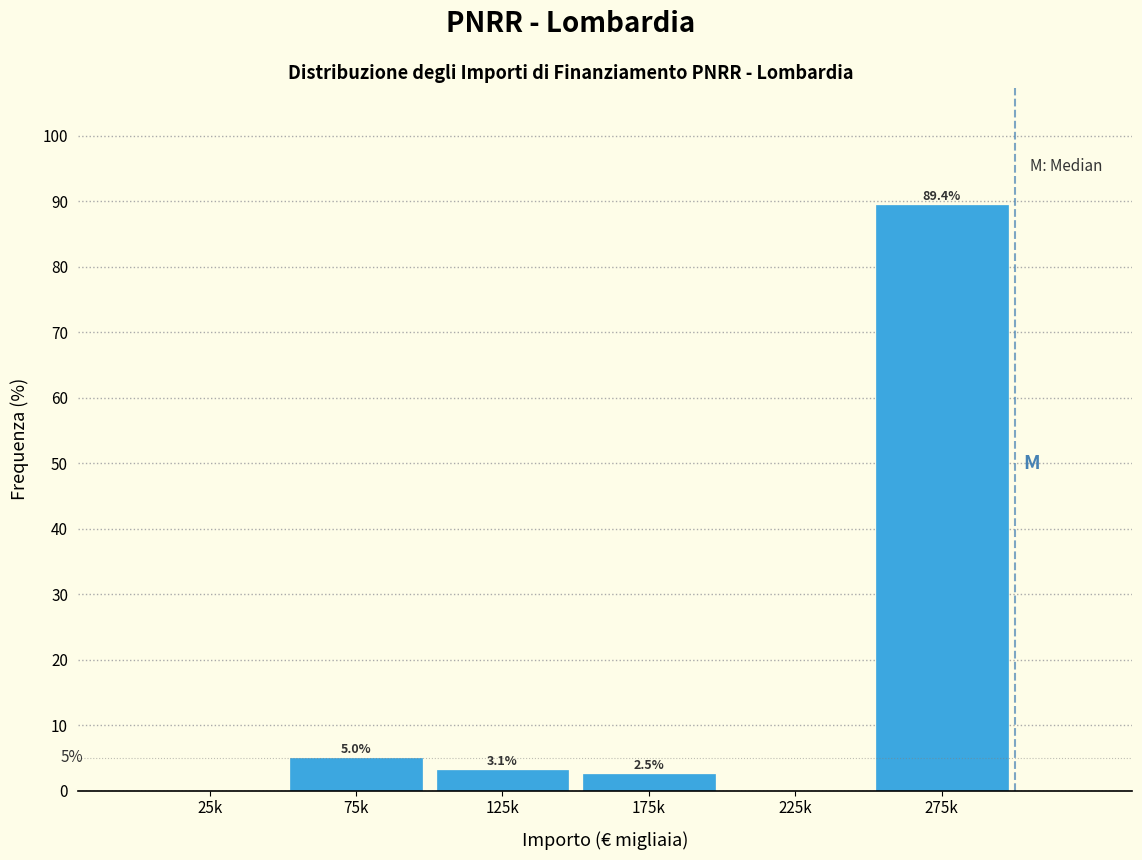

Reading right to left, transcribe all the data shown in this chart.

275k=89.4	225k=0.0	175k=2.5	125k=3.1	75k=5.0	25k=0.0